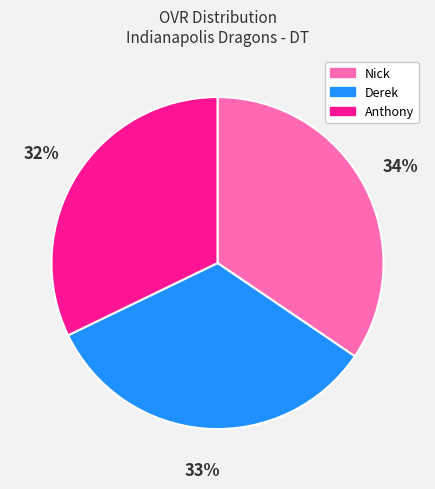

Combined, do Nick and Derek account for over 50%?

Yes